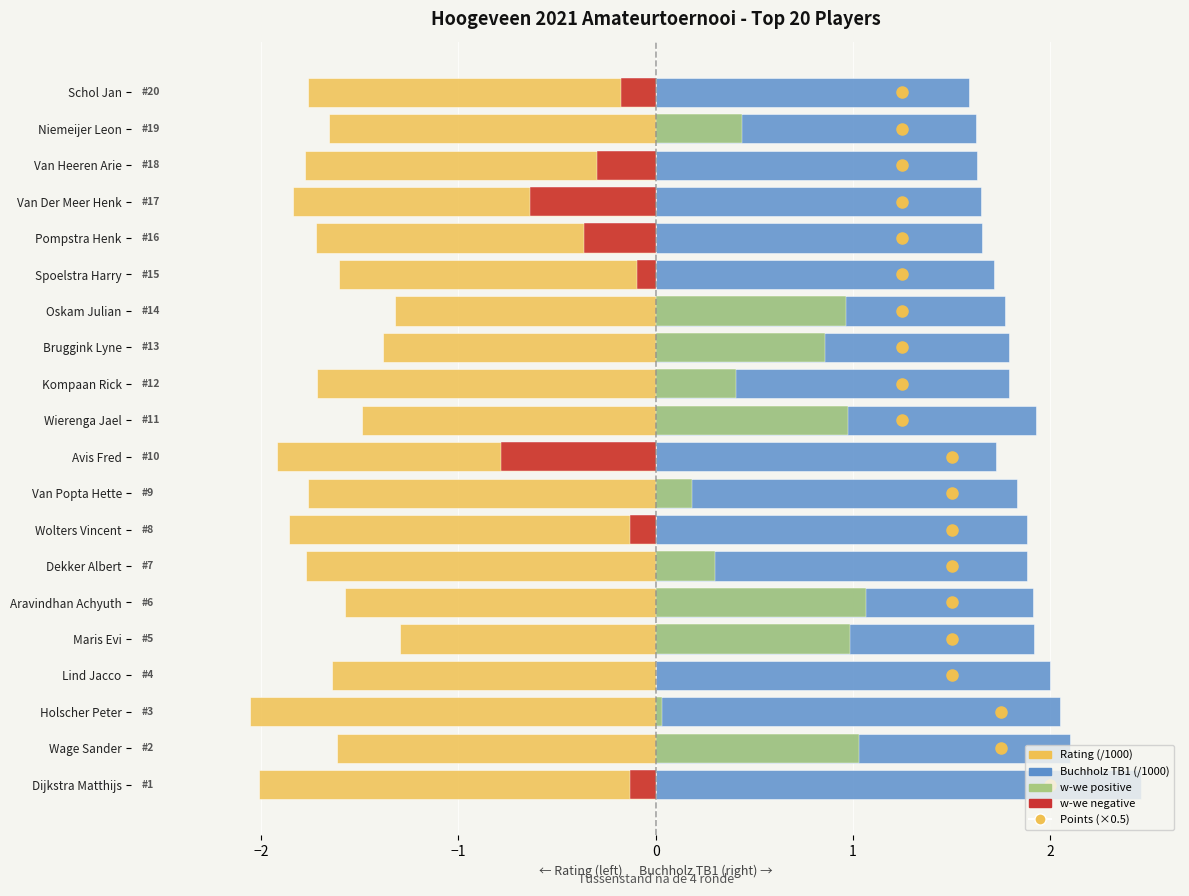

How many data points does each series have?

20